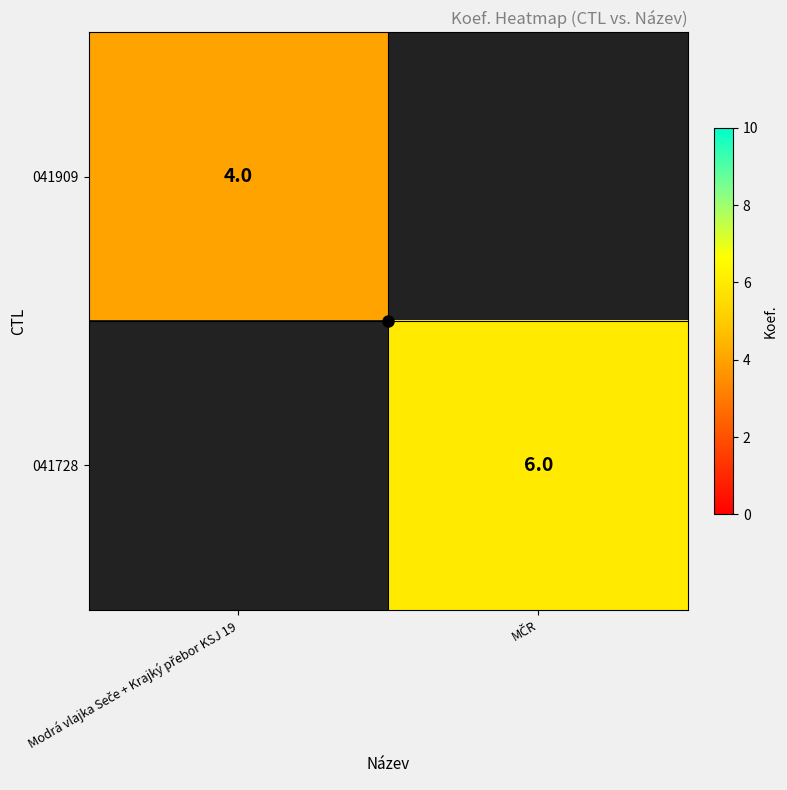

Which category has the lowest value in the 041909 series?

MČR